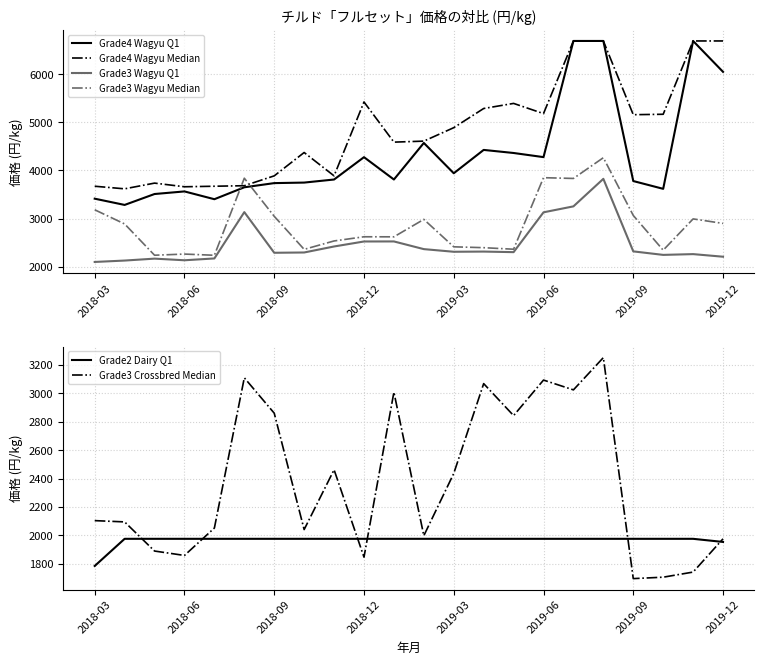

True or false: Grade4 Wagyu Median and Grade4 Wagyu Q1 intersect in this chart.

False